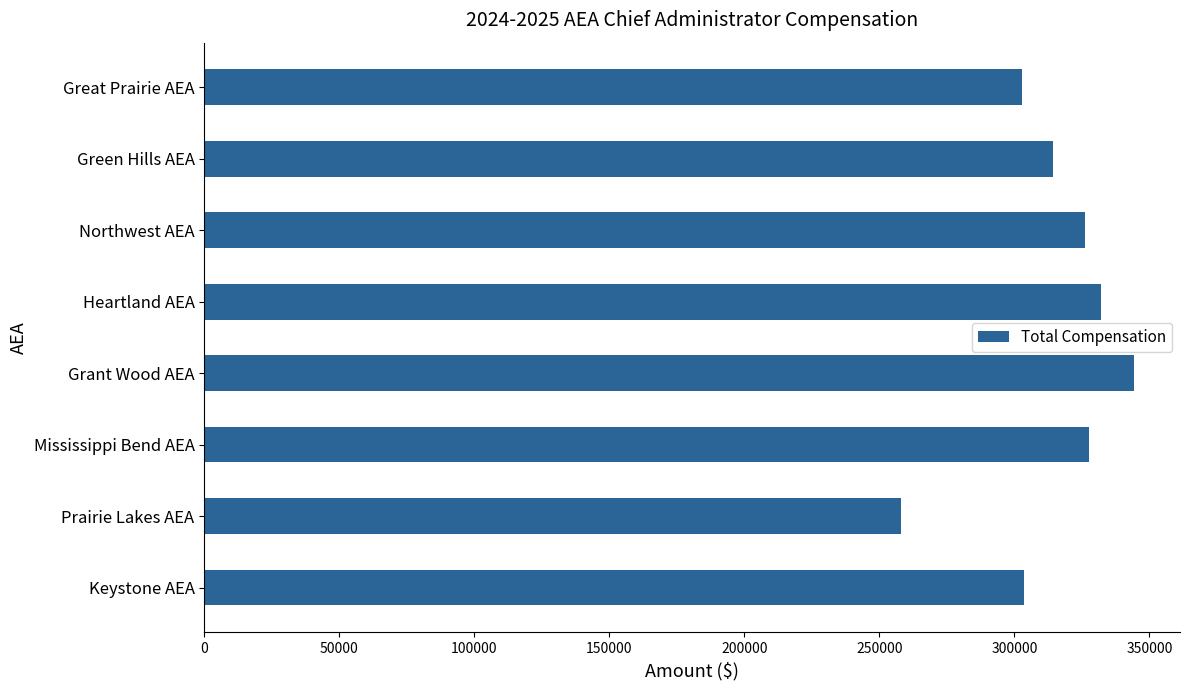

What is the sum of the values at Keystone AEA and Prairie Lakes AEA?

561892